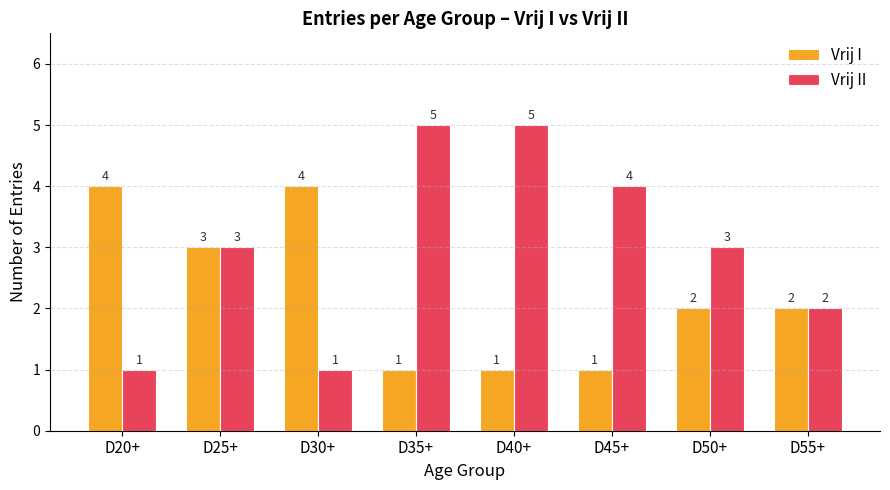

What is the value of the Vrij II bar at the 8th from the left?

2